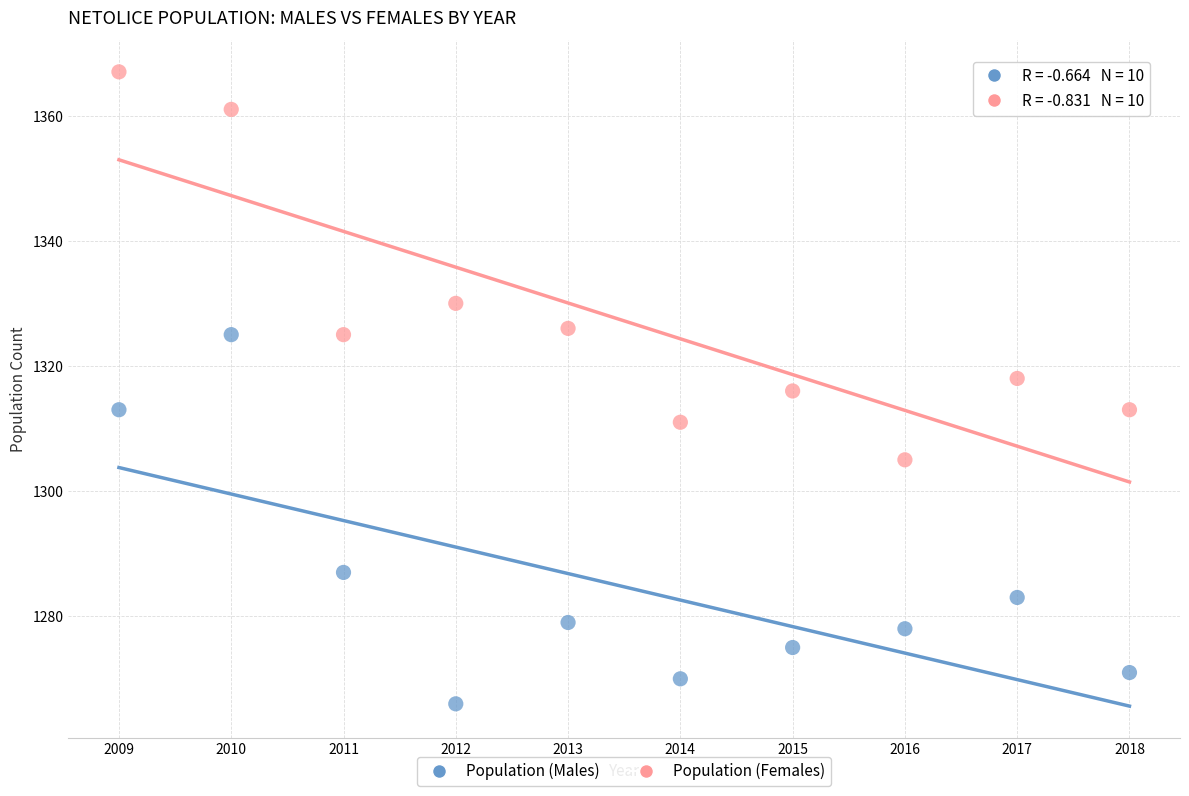

Across all data points, what is the range of X values (max minus min)?

9